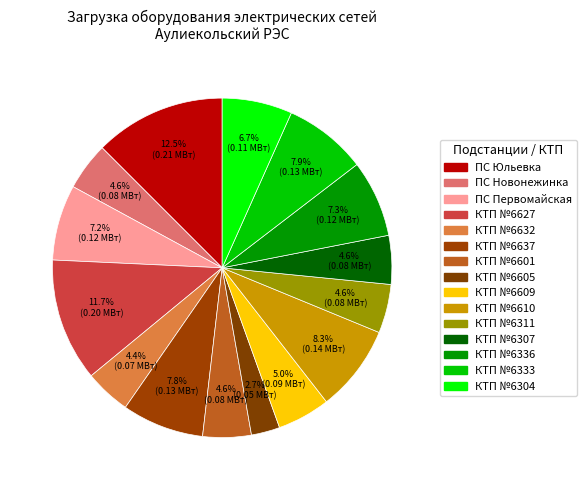

What percentage is the КТП №6632 slice, to the nearest percent?

4%